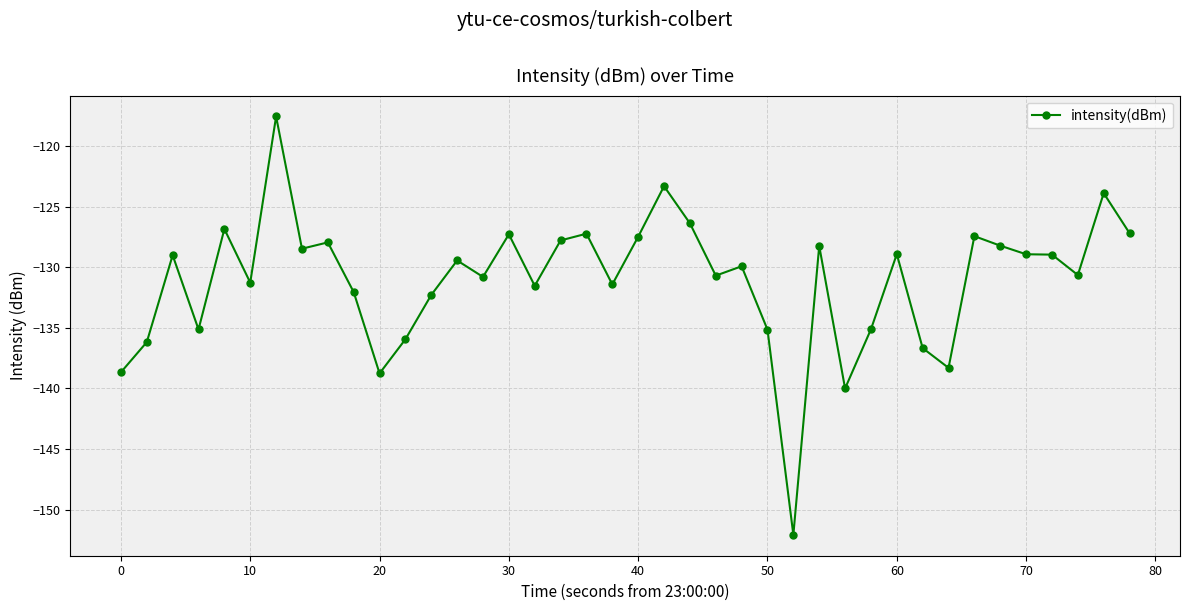

What is the smallest value displayed?

-152.1